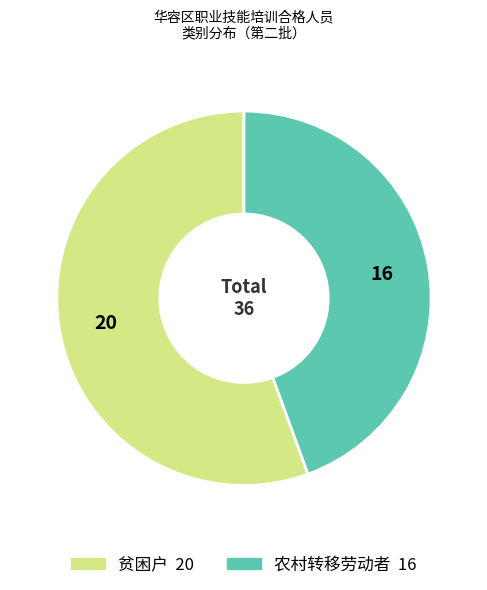

The 农村转移劳动者 slice represents 57% of the pie. True or false?

False